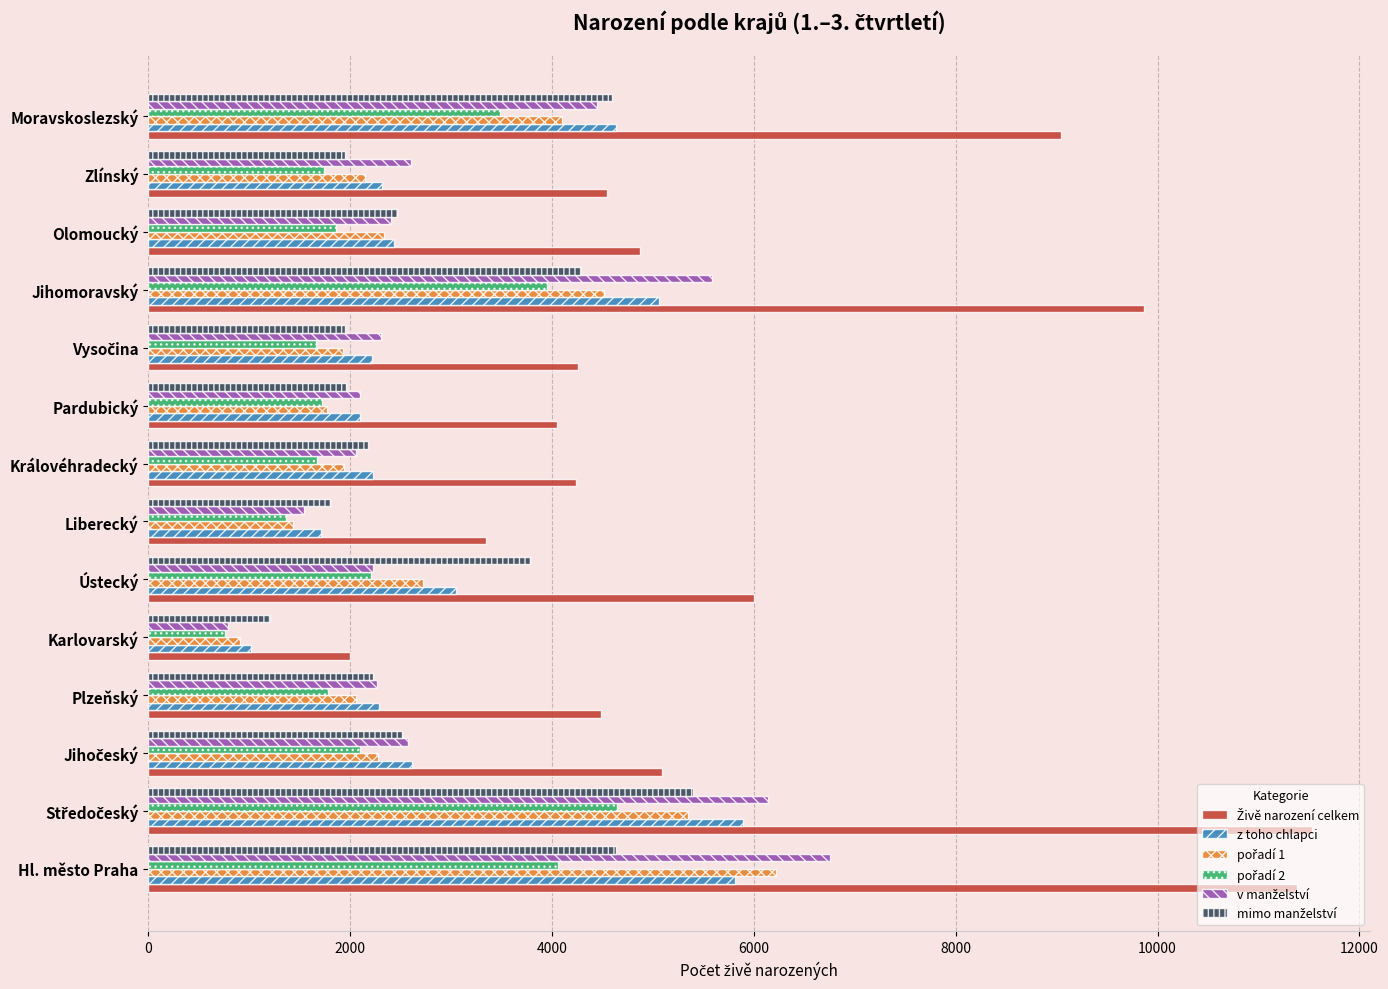

What is the spread (max minus min) of values at Královéhradecký?

2567